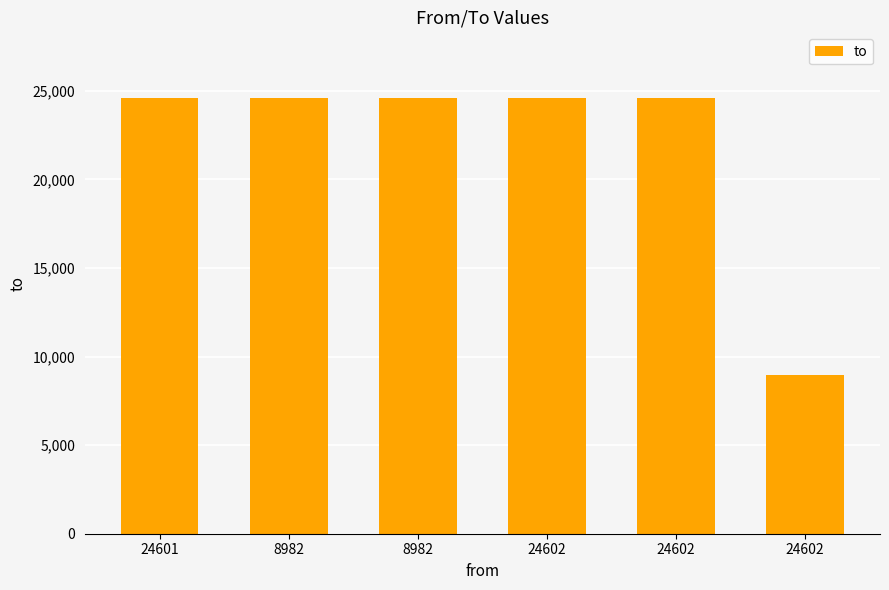

At which category does the chart reach its peak across all series?

24601